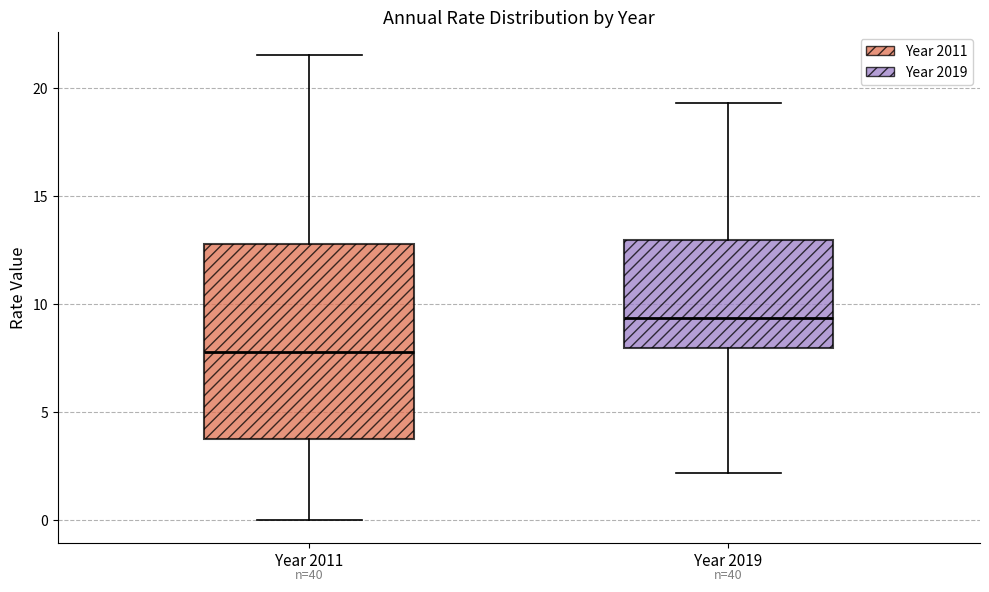

Which box's median line is the lowest?

Year 2011